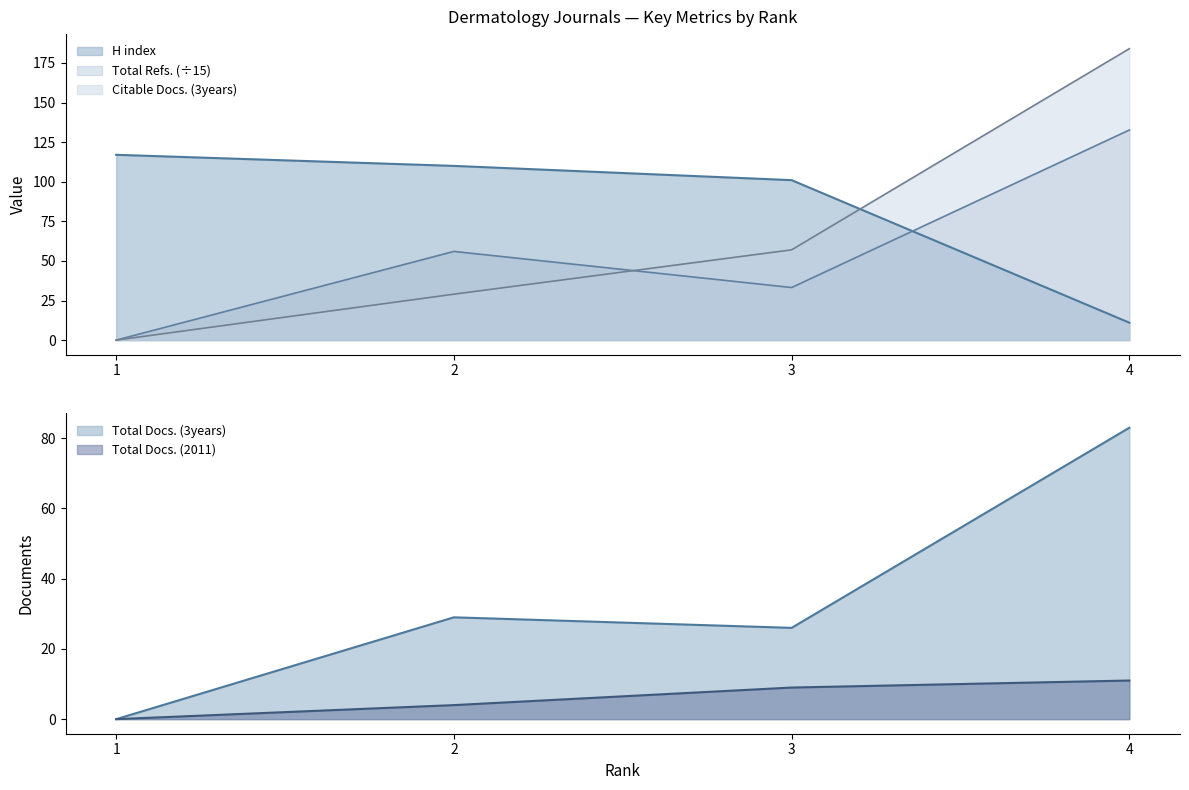

How many values in the H index series are below 110?

2